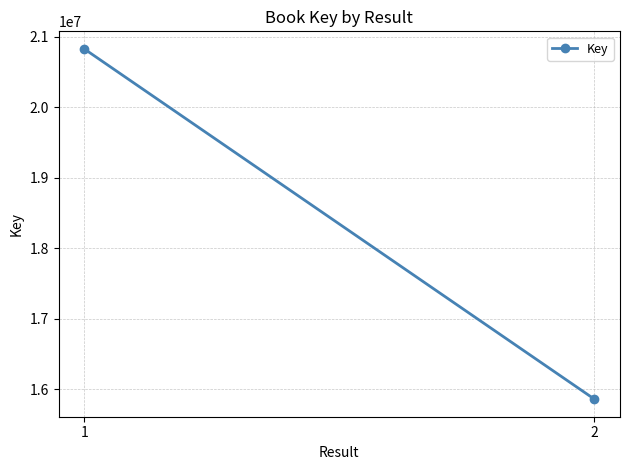

The value at 1 is 8616699. True or false?

False